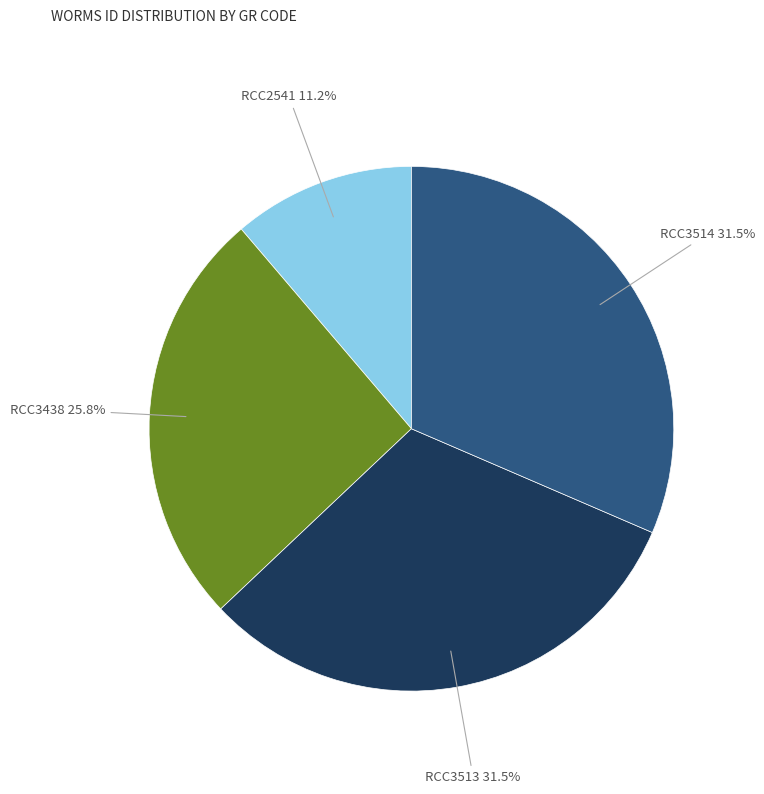

Is there a majority slice in this chart?

No